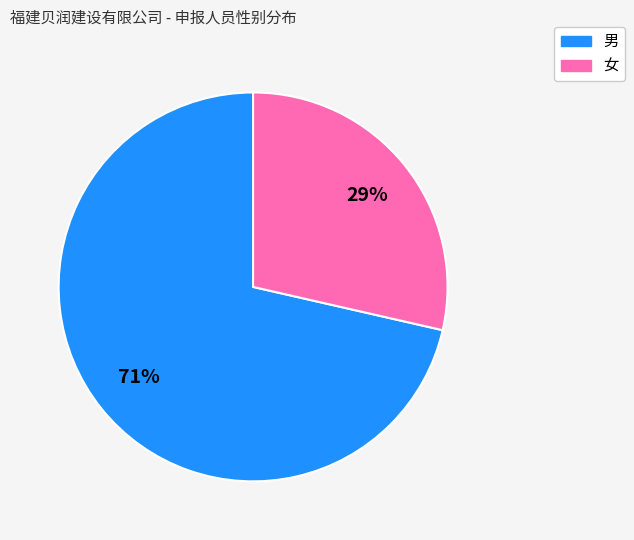

Is there a majority slice in this chart?

Yes